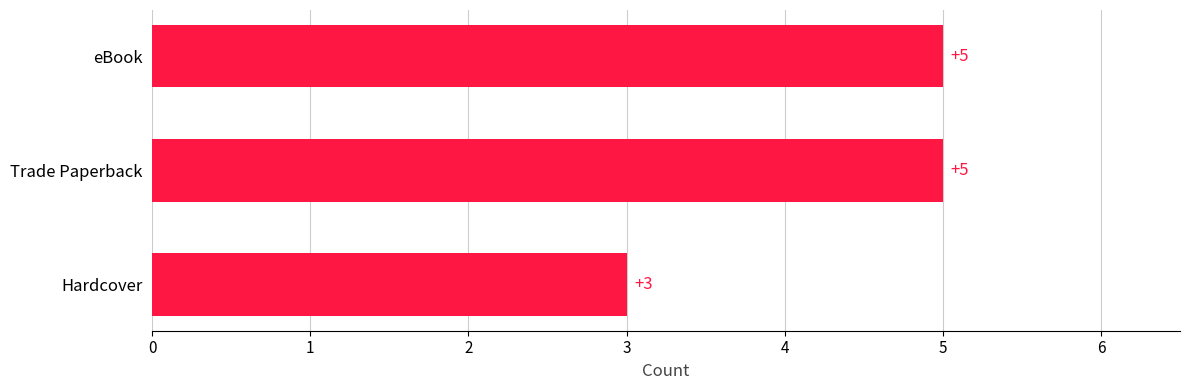

What is the ratio of the value at Hardcover to the value at Trade Paperback?

0.6